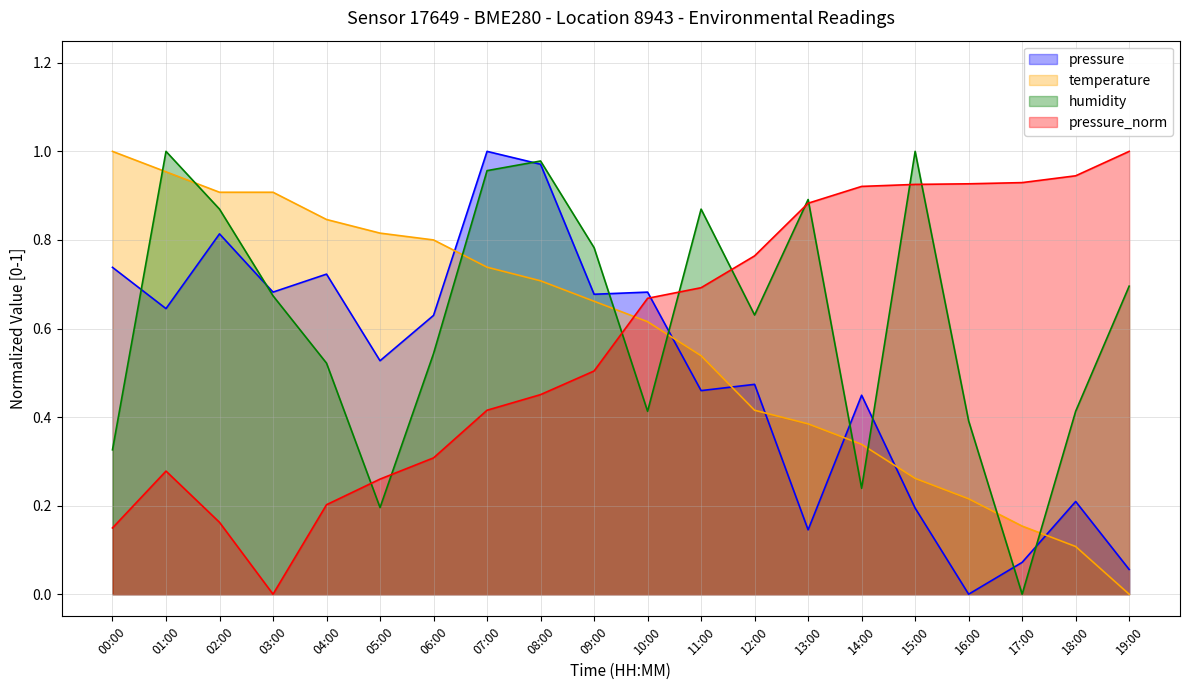

How many data points in pressure are above 0?

19